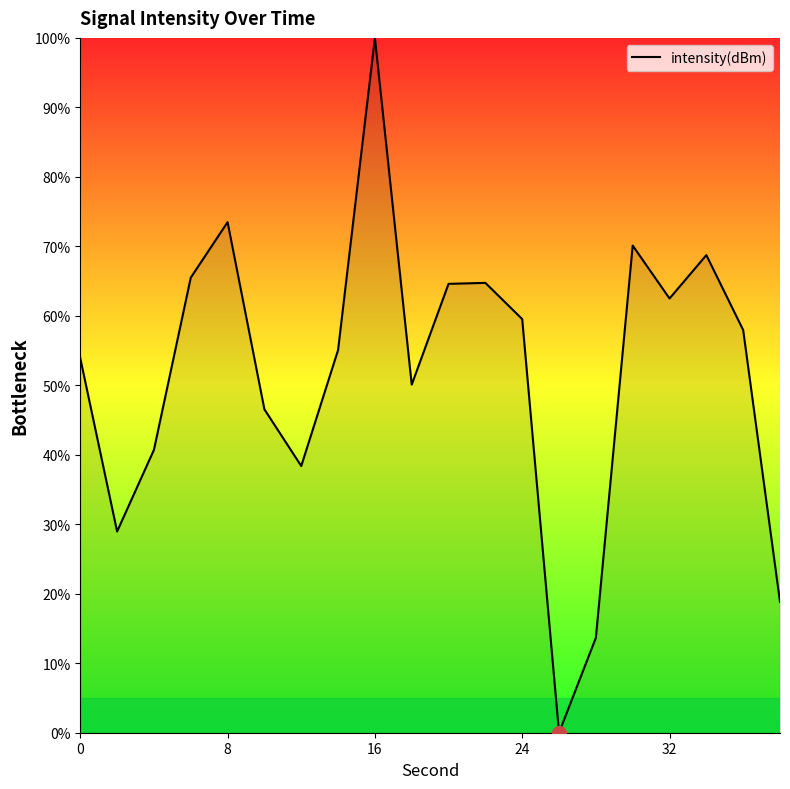

What is the difference between the maximum and minimum values?

100.0